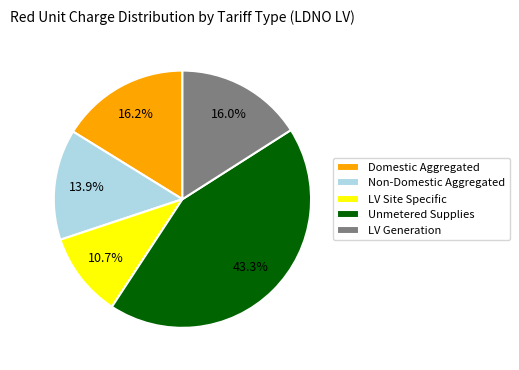

Between Non-Domestic Aggregated and LV Generation, which is larger?

LV Generation